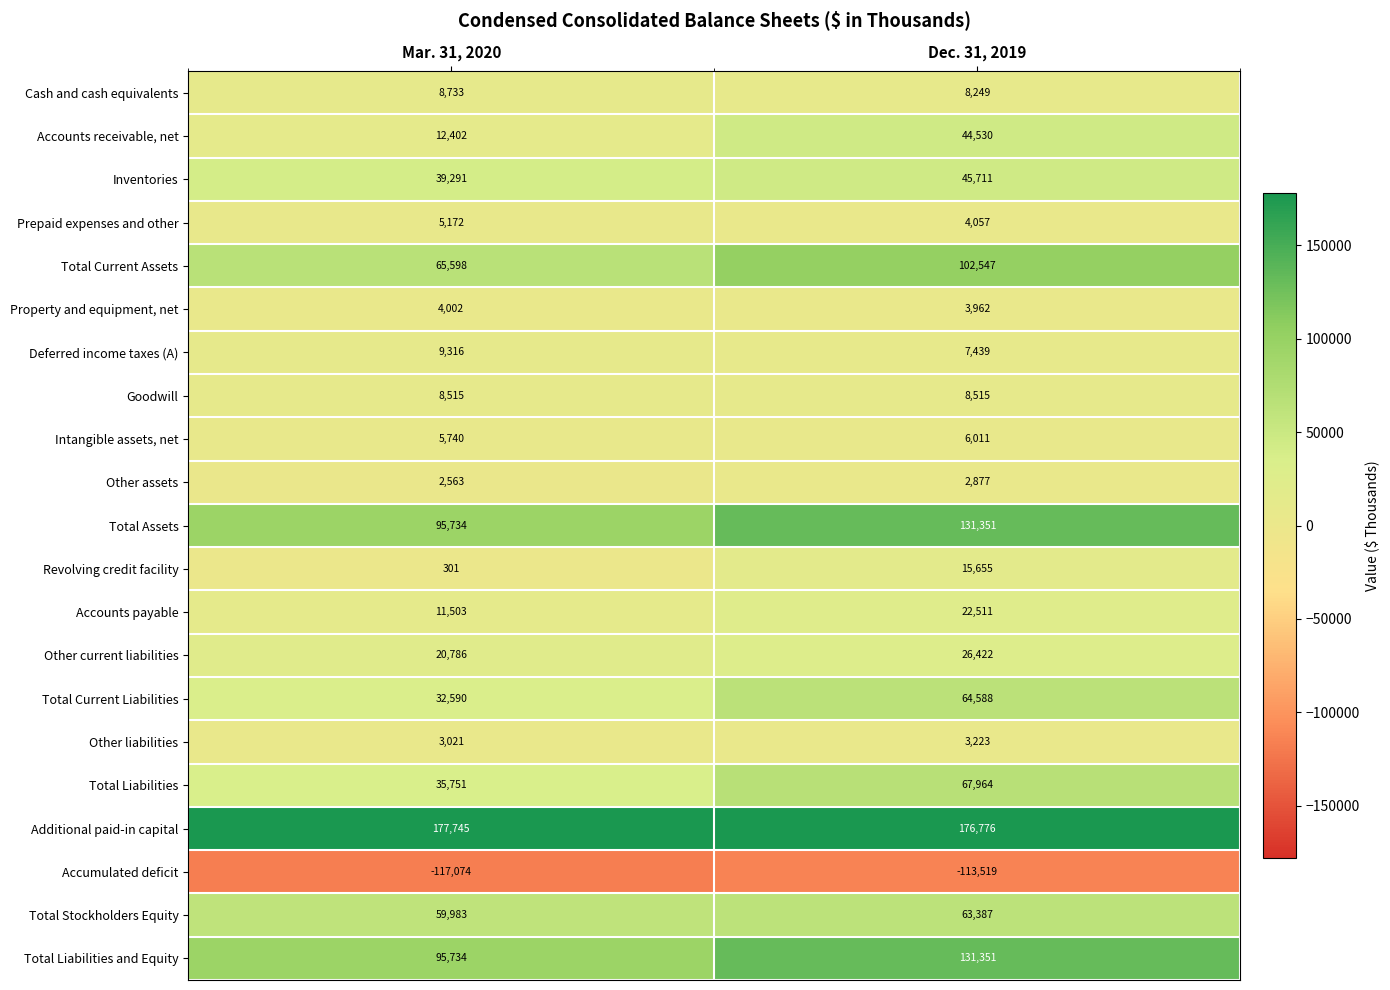

What is the difference between the highest and lowest values at Dec. 31, 2019?

290295